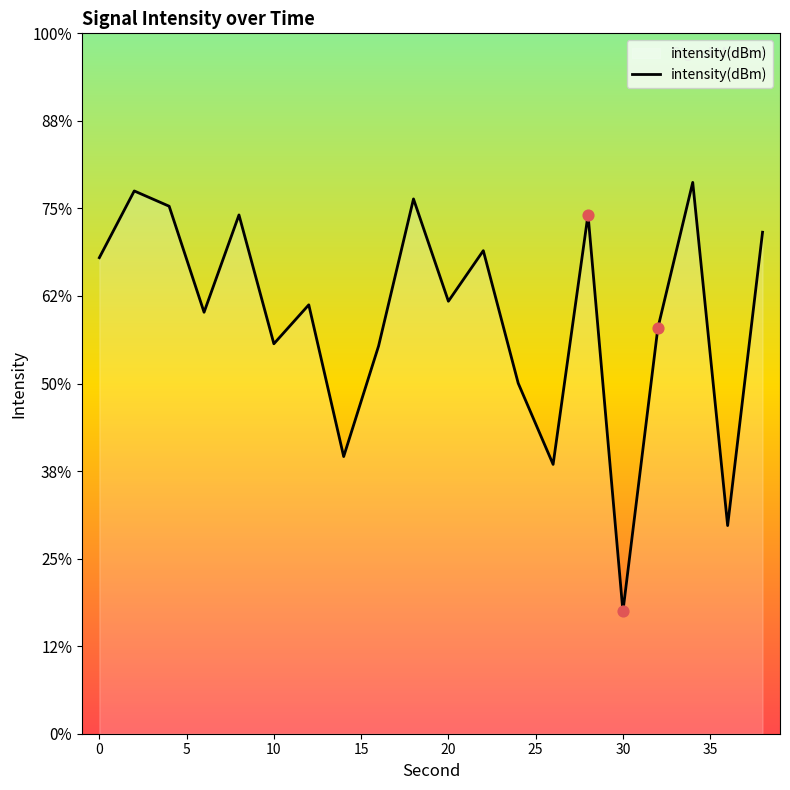

Between 5 and 20, which is larger?

5